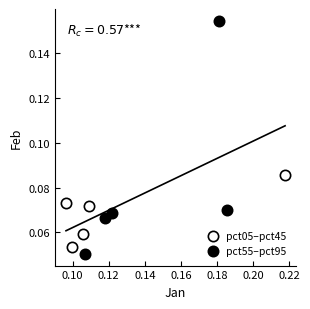

Which series contains the highest Y value?

pct55–pct95